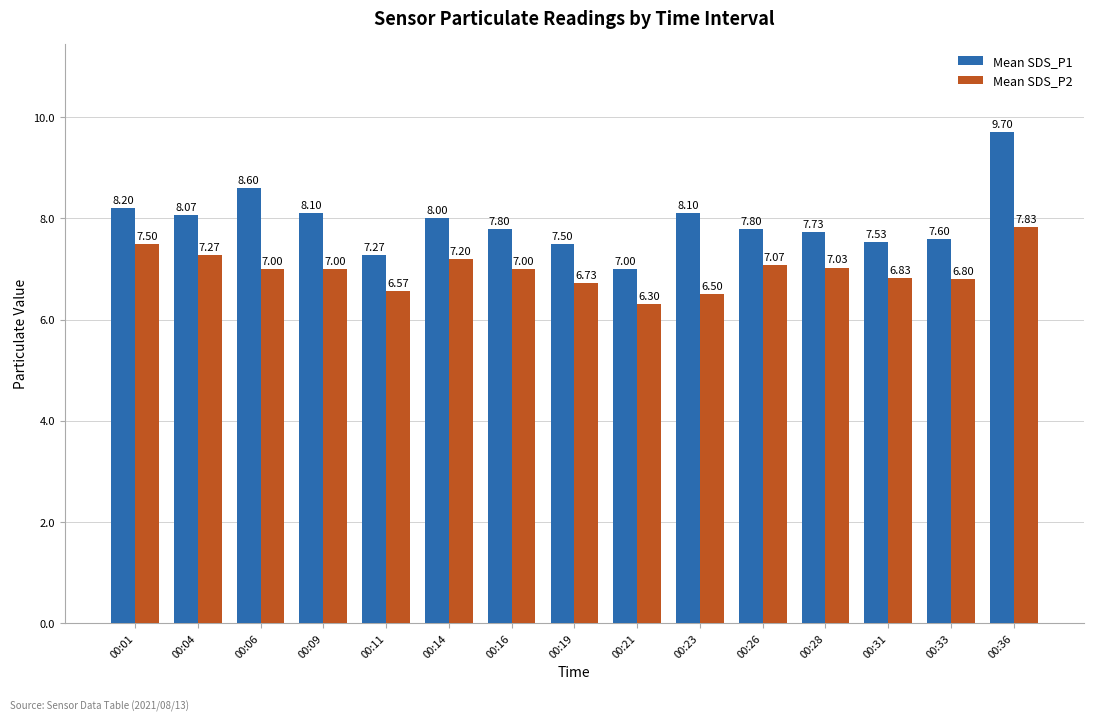

Reading left to right, what are all the values shown in this chart?

Mean SDS_P1: 8.2	8.1	8.6	8.1	7.3	8.0	7.8	7.5	7.0	8.1	7.8	7.7	7.5	7.6	9.7
Mean SDS_P2: 7.5	7.3	7.0	7.0	6.6	7.2	7.0	6.7	6.3	6.5	7.1	7.0	6.8	6.8	7.8